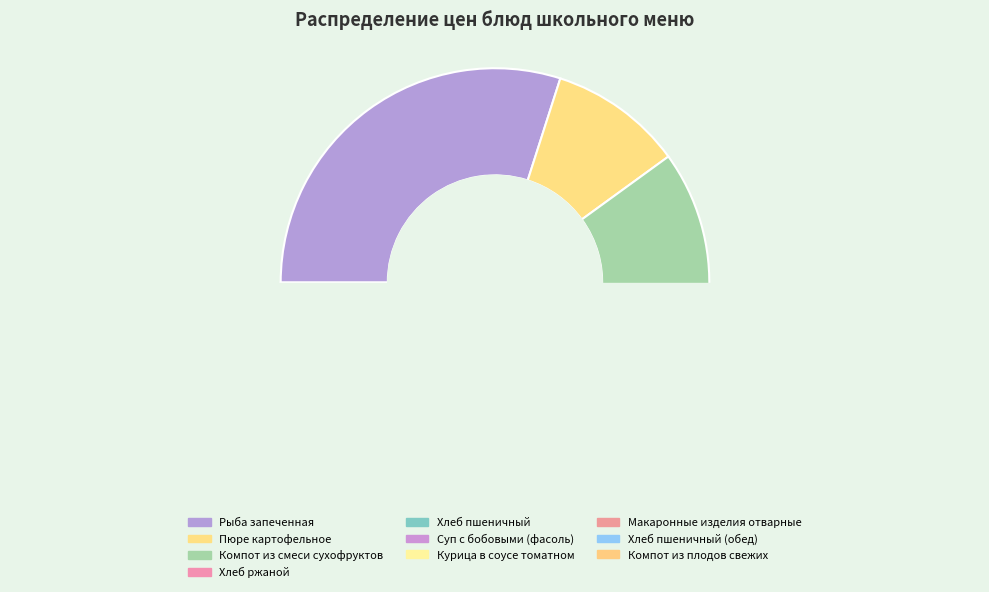

The Хлеб пшеничный (обед) slice represents 8% of the pie. True or false?

False